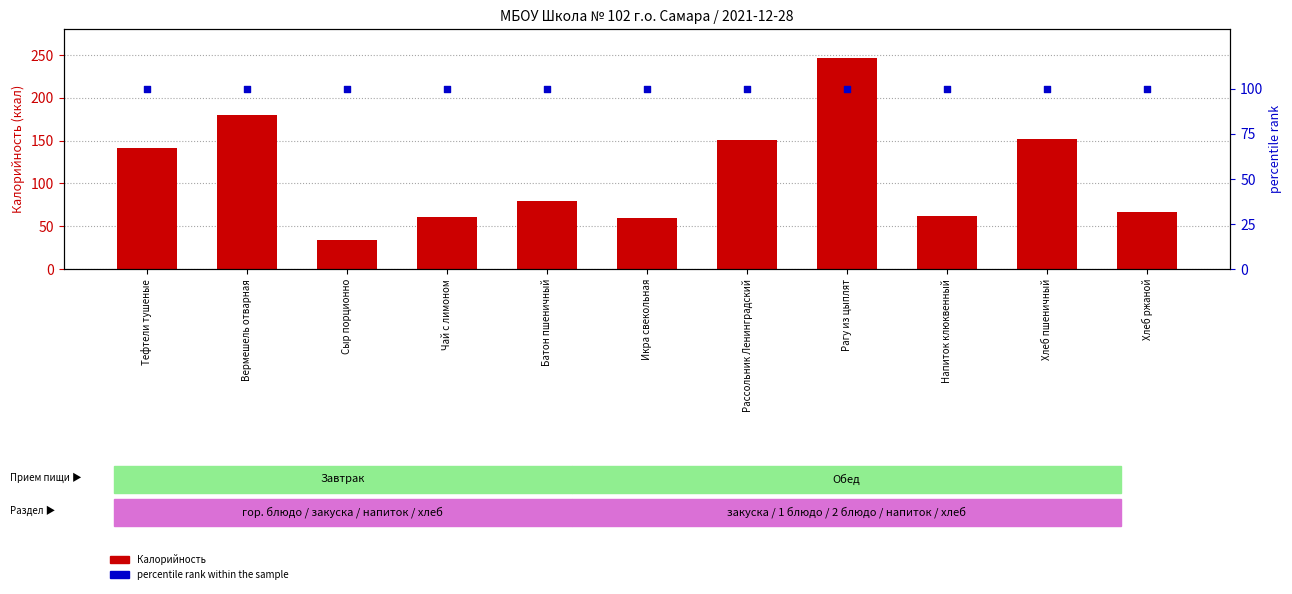

At how many categories does at least one series exceed 60?

11